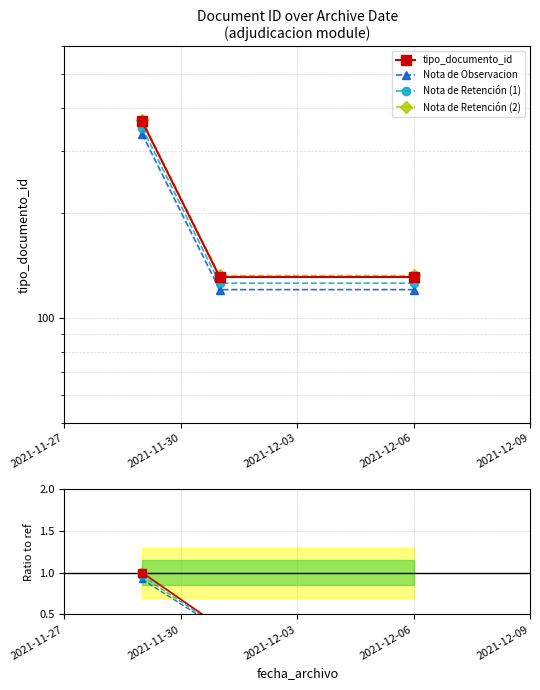

How many lines are shown in the chart?

4